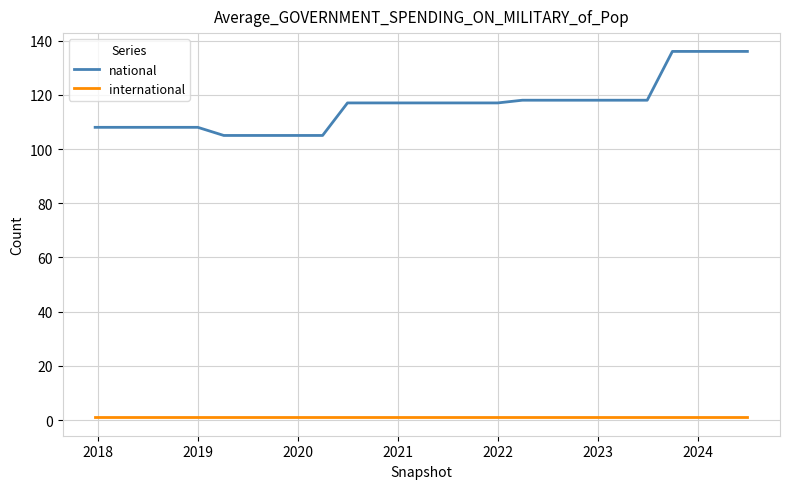

True or false: international and national intersect in this chart.

False